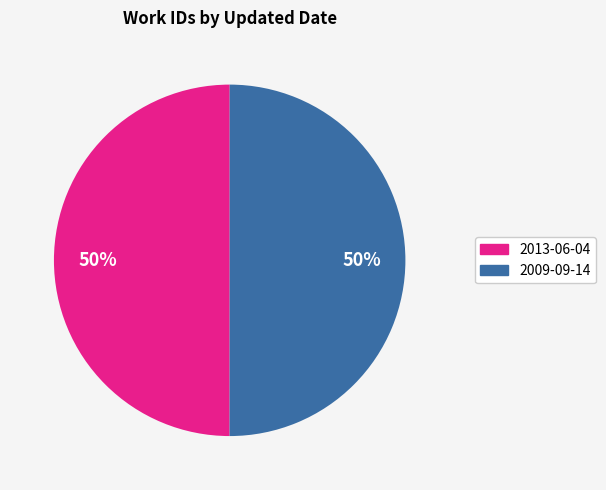

What is the ratio of the value at 2013-06-04 to the value at 2009-09-14?

1.0